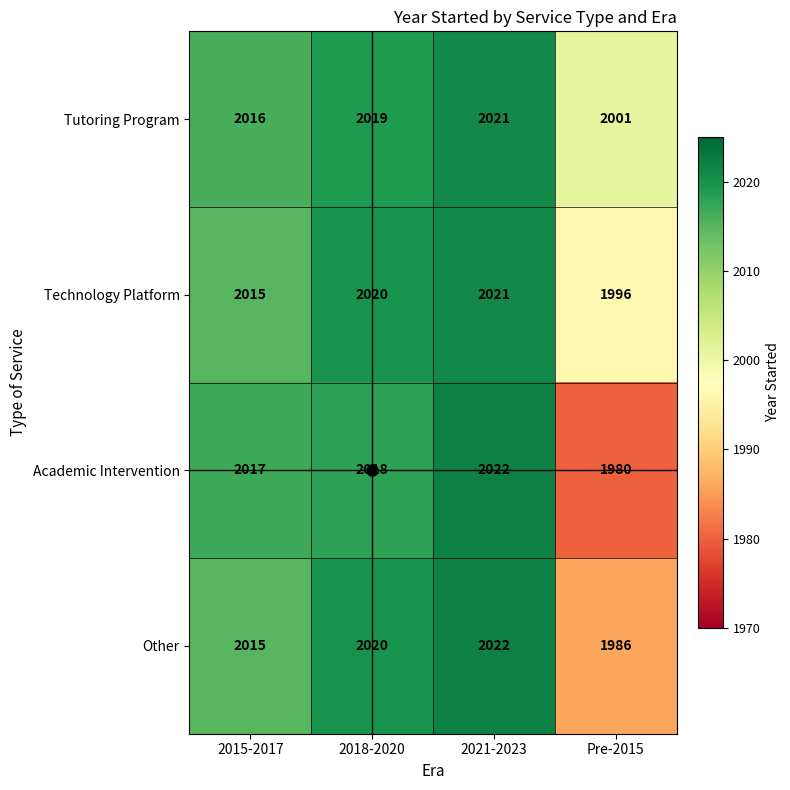

True or false: Academic Intervention has a value of 983 at 2018-2020.

False